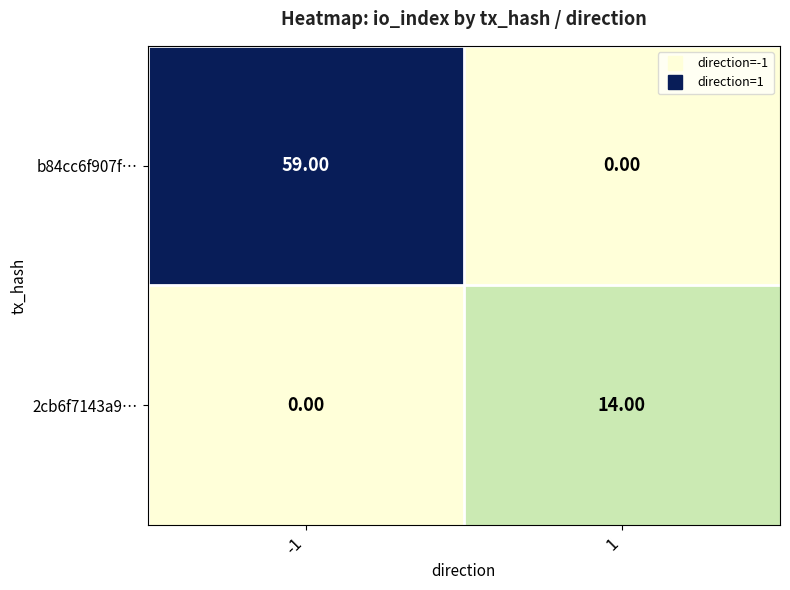

What is the sum of the b84cc6f907f… values at -1 and 1?

59